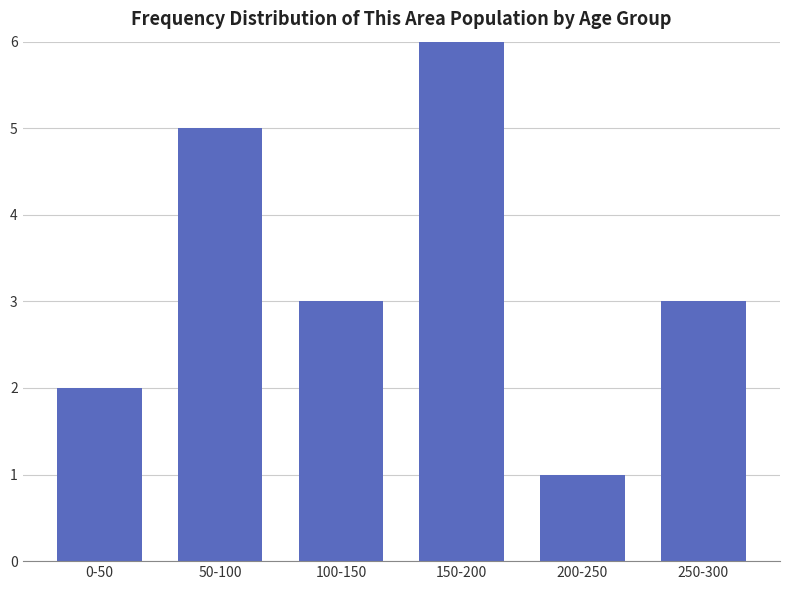

Reading left to right, what are all the values shown in this chart?

2	5	3	6	1	3